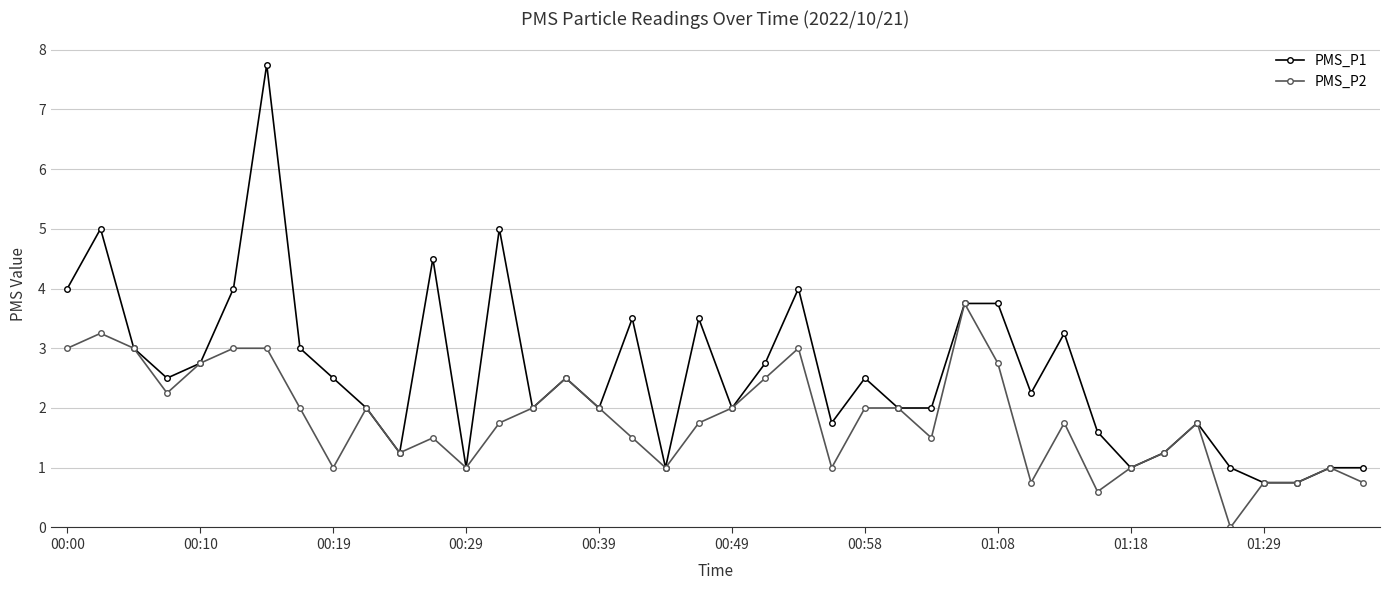

True or false: PMS_P2 has more than 0 interior local peaks.

True